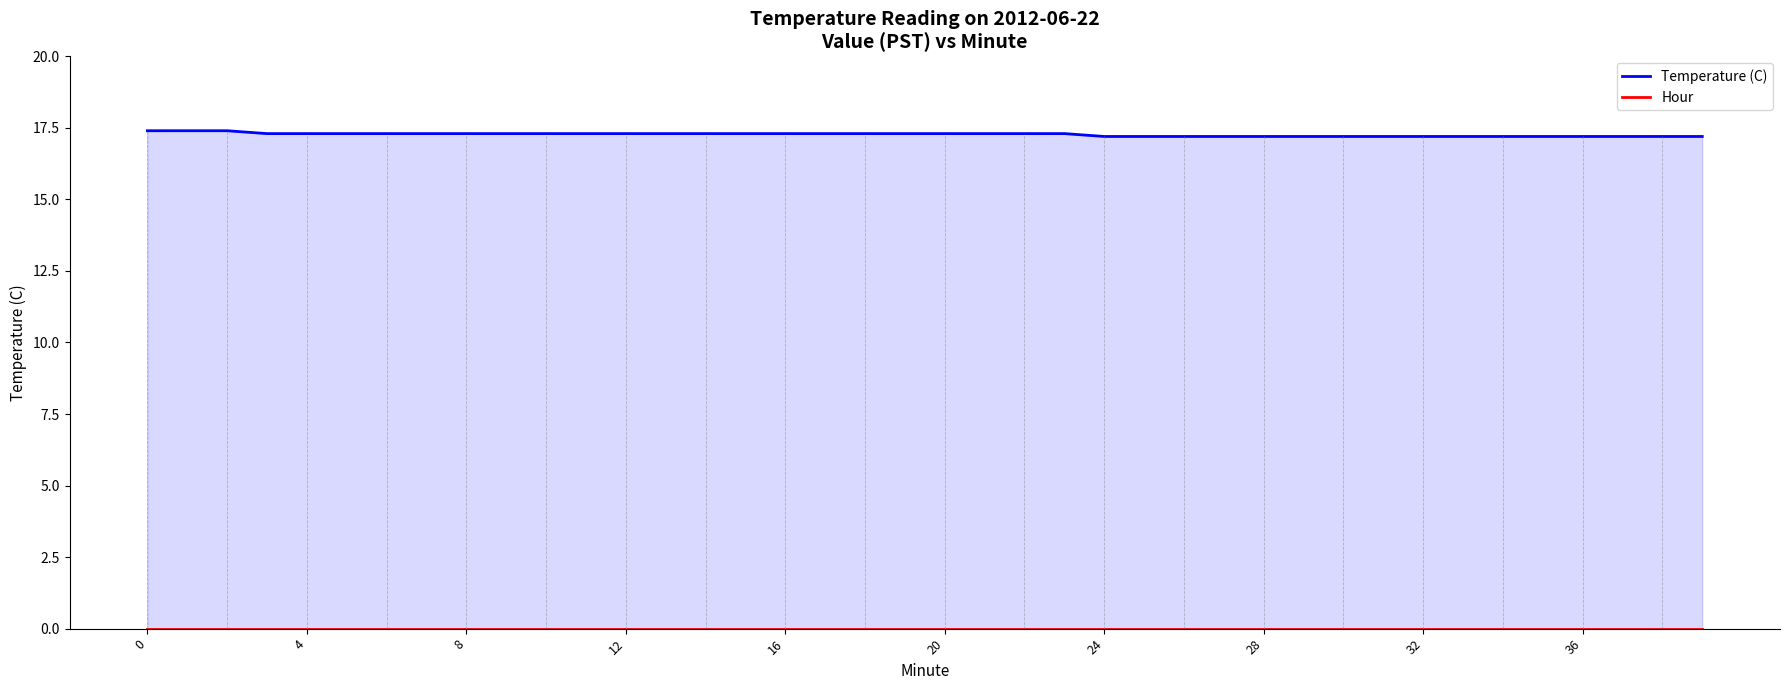

What are all the series names shown in the legend?

Temperature (C), Hour